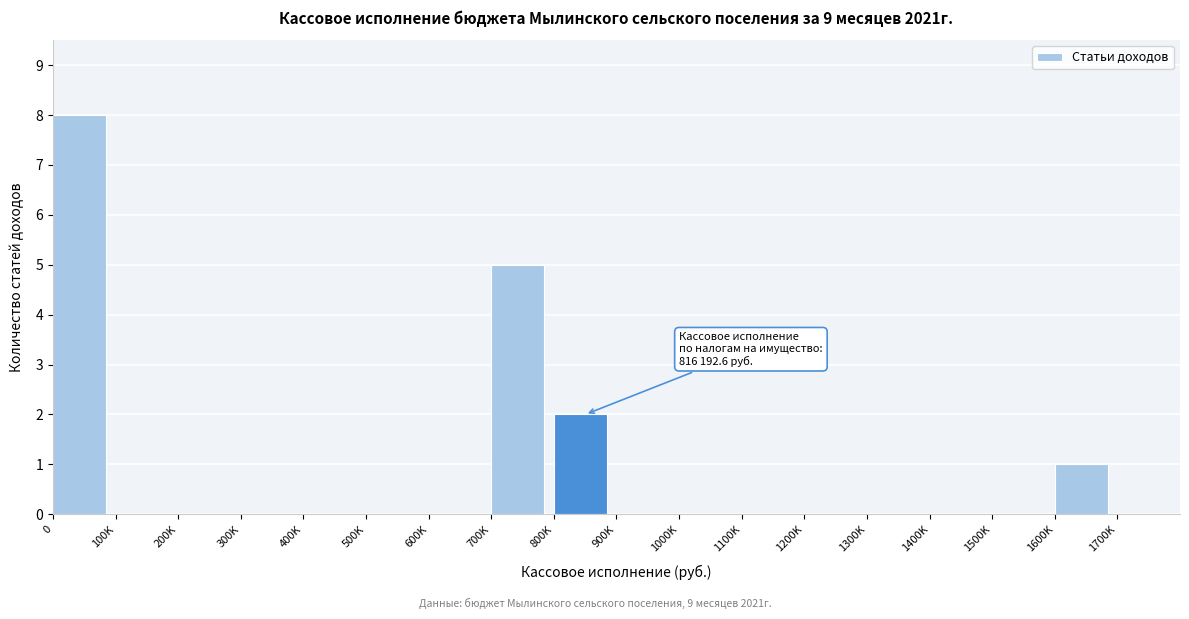

Reading left to right, list all the values displayed in this chart.

0=8	100K=0	200K=0	300K=0	400K=0	500K=0	600K=0	700K=5	800K=2	900K=0	1000K=0	1100K=0	1200K=0	1300K=0	1400K=0	1500K=0	1600K=1	1700K=0